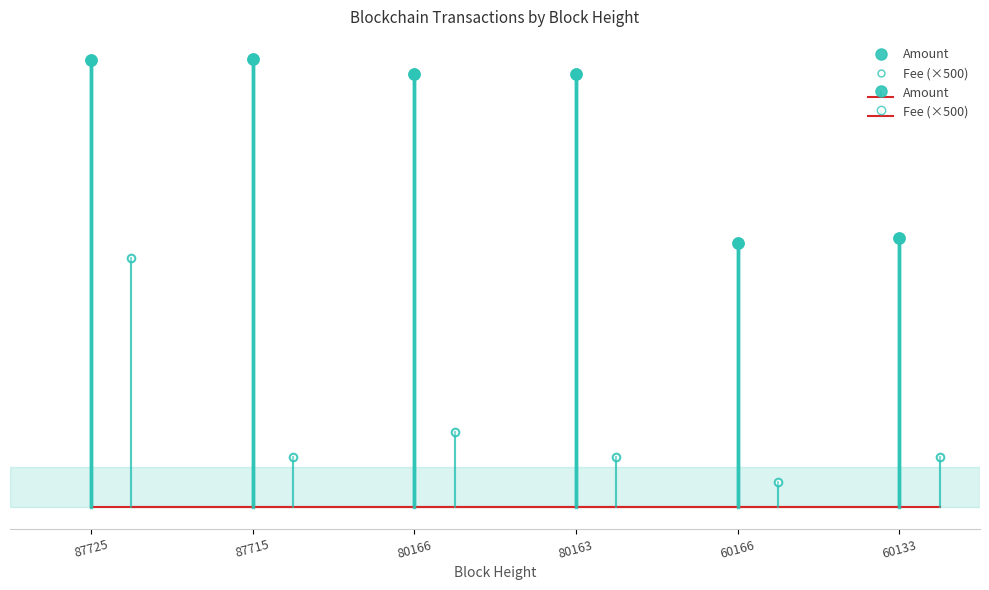

True or false: Amount and Fee (×500) cross at least once.

False